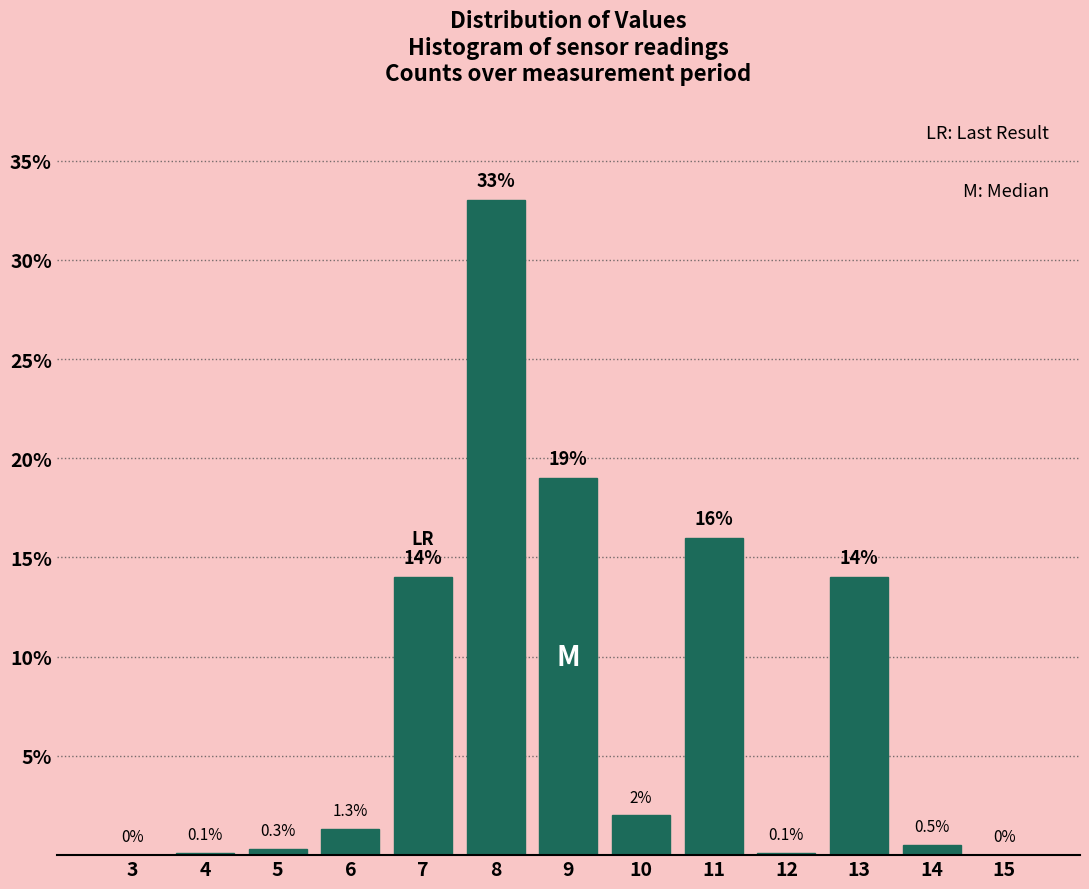

Reading right to left, what are all the values shown in this chart?

15=0.0	14=0.5	13=14.0	12=0.1	11=16.0	10=2.0	9=19.0	8=33.0	7=14.0	6=1.3	5=0.3	4=0.1	3=0.0